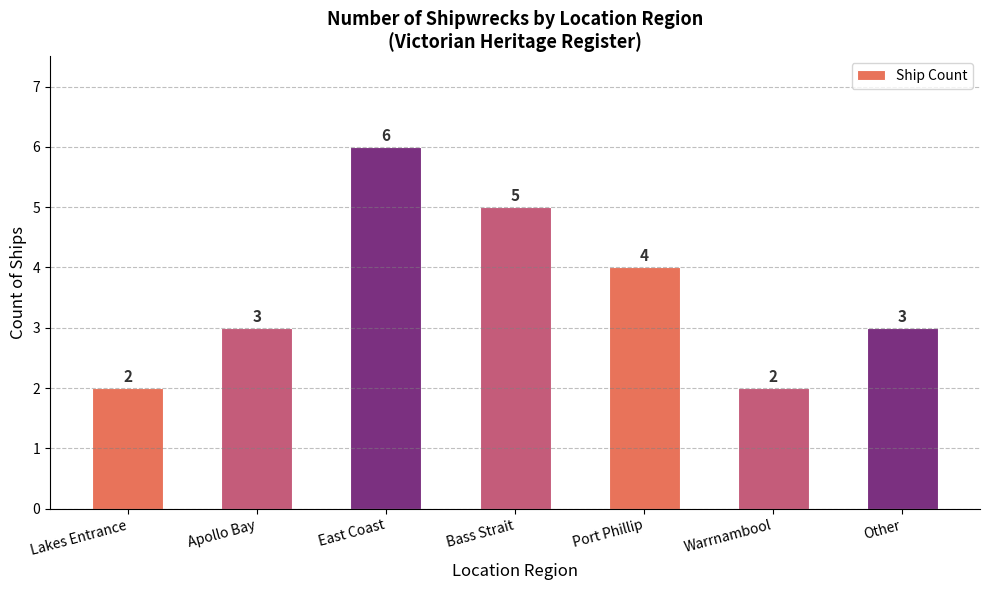

How many bars are there in total?

7